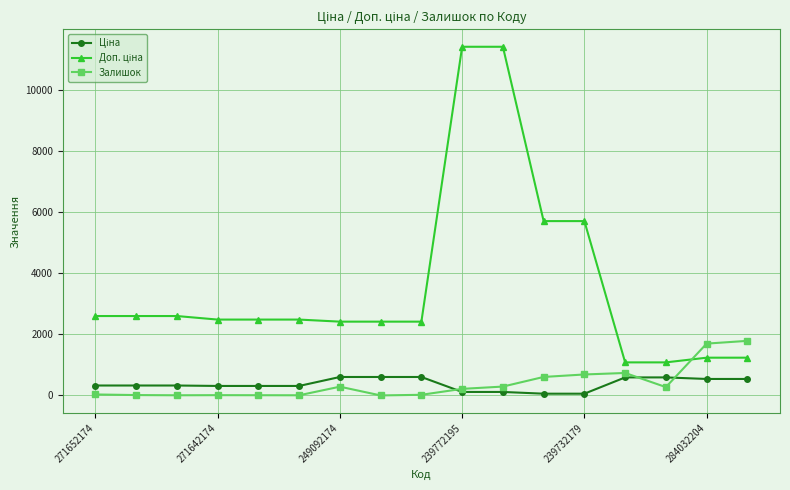

What is the average value of the Залишок series?

391.9